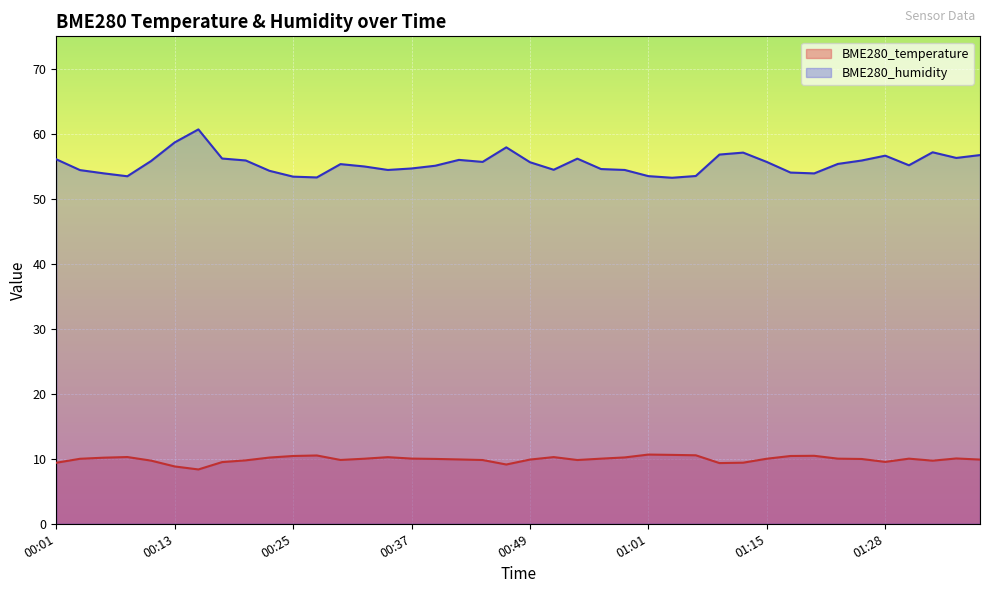

What is the value of the BME280_temperature point at the 11th from the left?

10.4